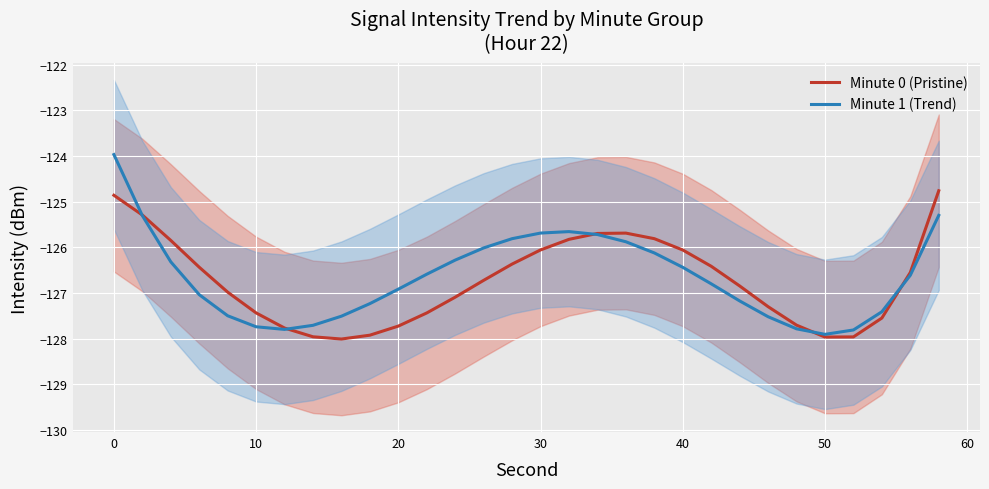

True or false: Minute 1 (Trend) and Minute 0 (Pristine) intersect in this chart.

True